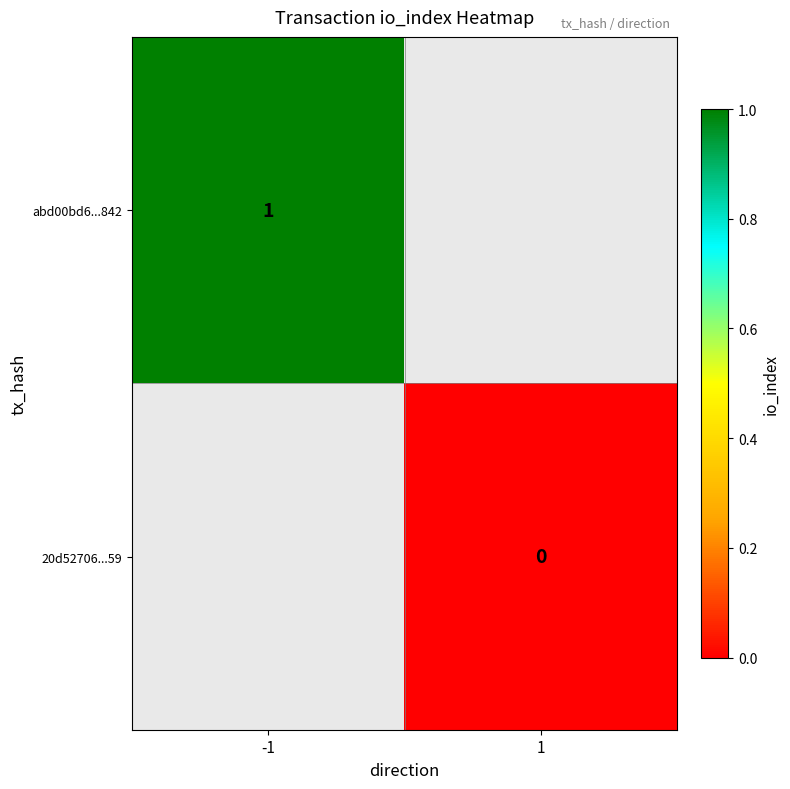

At how many categories does at least one series exceed 0?

1